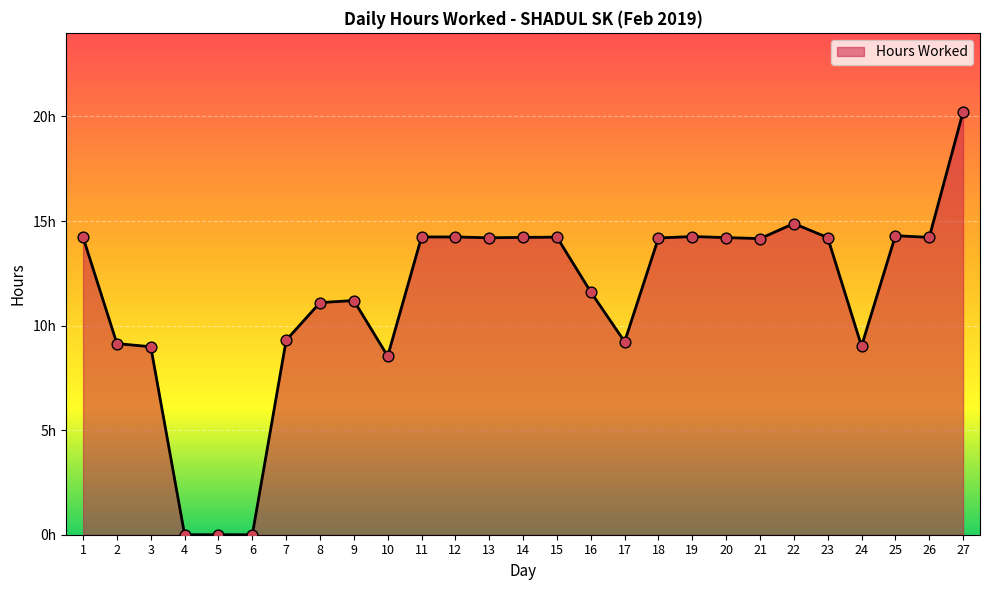

Is this an area chart (filled region under the line)?

Yes